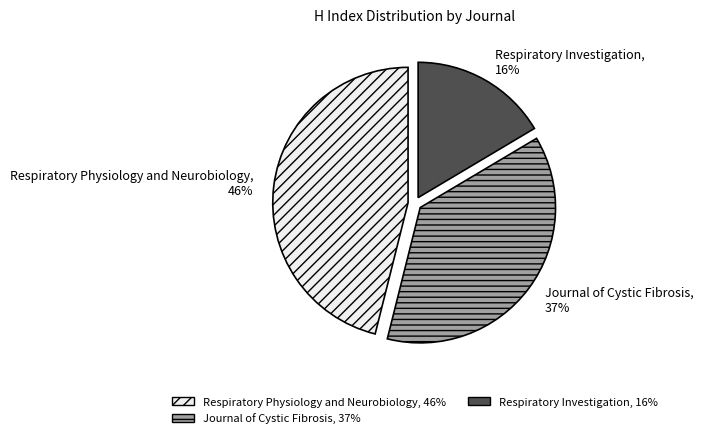

To the nearest percent, what is the difference between the largest and smallest slice percentages?

30%